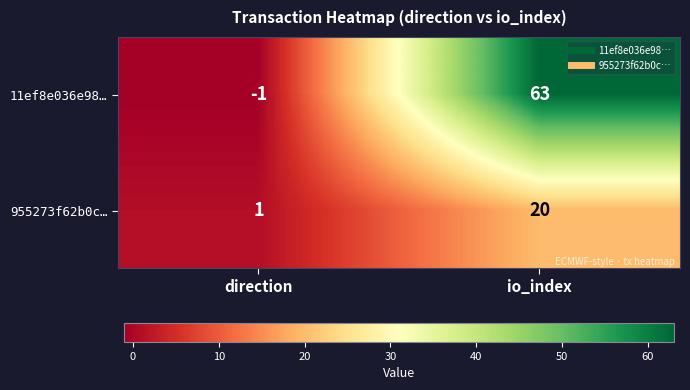

Where is 11ef8e036e98… nearest to the value 31?

direction